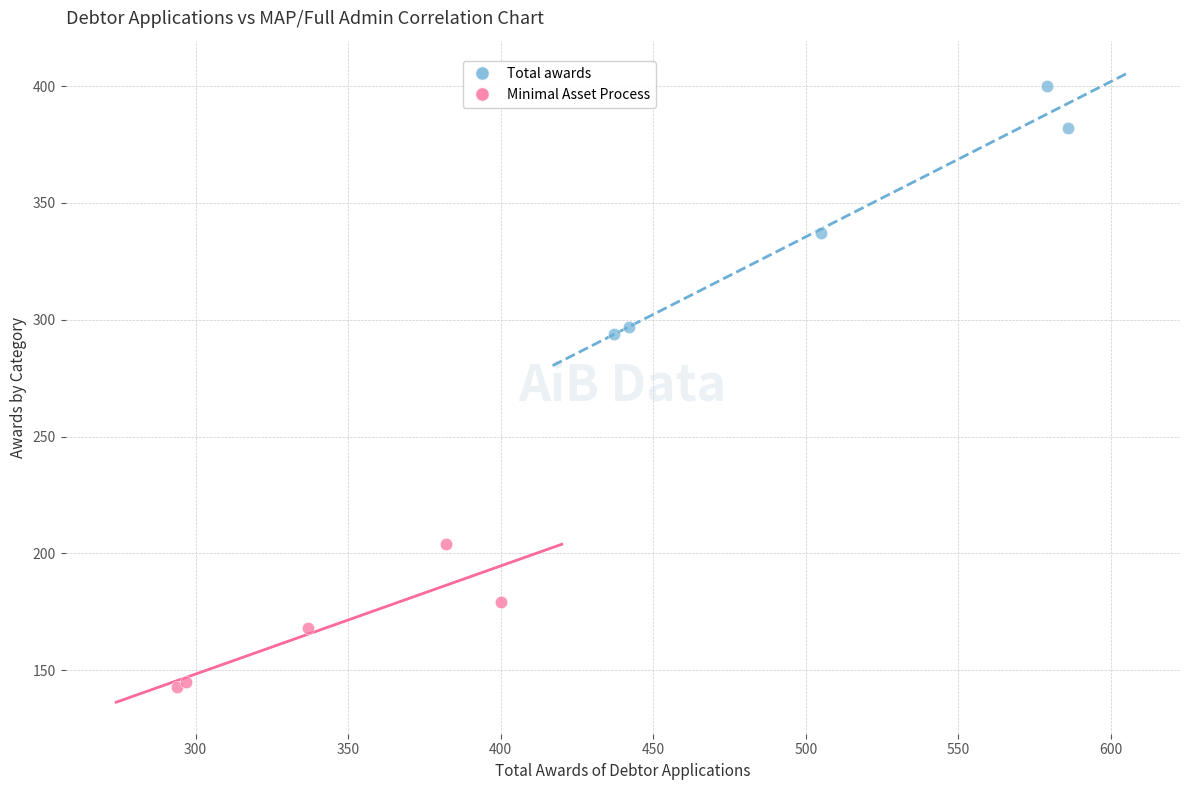

Which series reaches the maximum Y coordinate?

Total awards